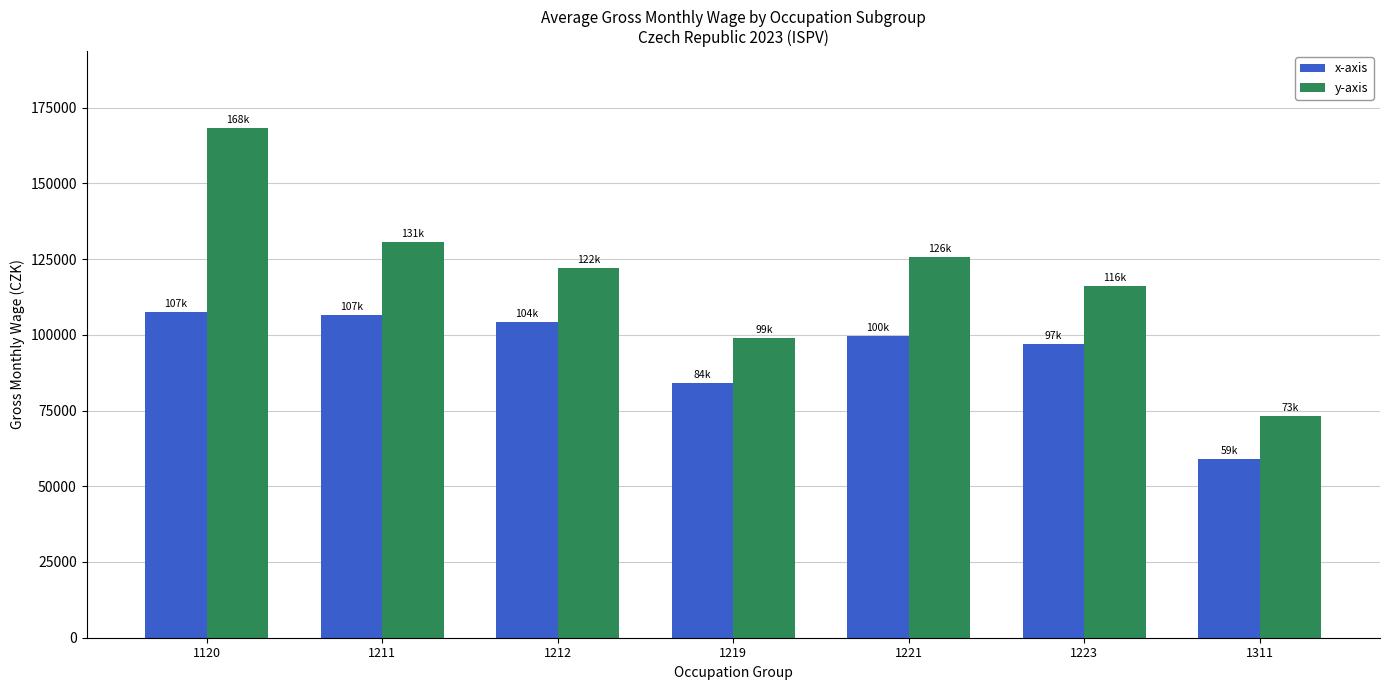

Reading left to right, what are all the values shown in this chart?

x-axis: 1120=107452.0	1211=106506.4	1212=104112.8	1219=84185.7	1221=99616.5	1223=97058.1	1311=59148.3
y-axis: 1120=168353.9	1211=130676.1	1212=122124.4	1219=98909.0	1221=125777.8	1223=116010.5	1311=73128.3